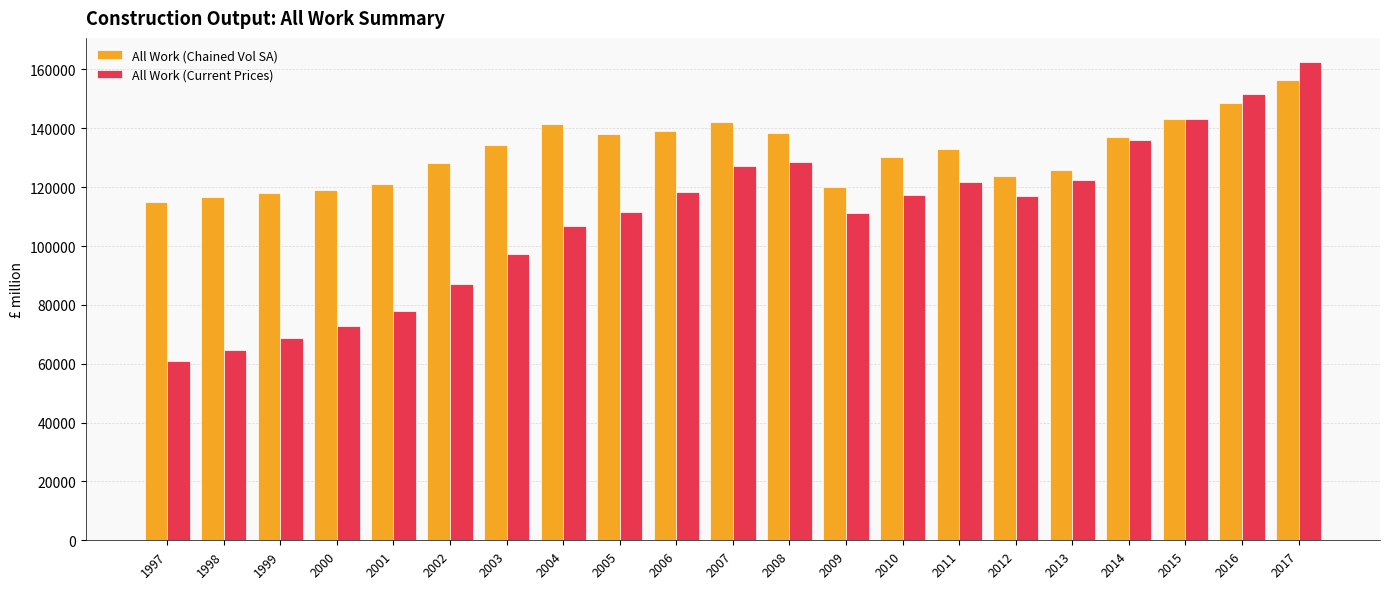

Rank the series by their average value, from lowest to highest.

All Work (Current Prices), All Work (Chained Vol SA)